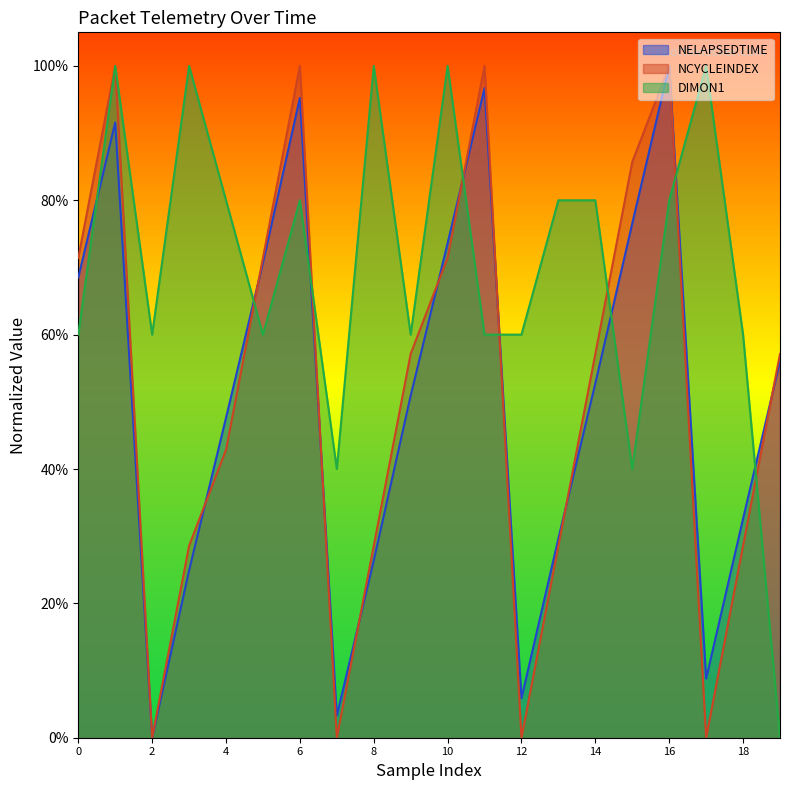

At which category is the sum across all series the highest?

1